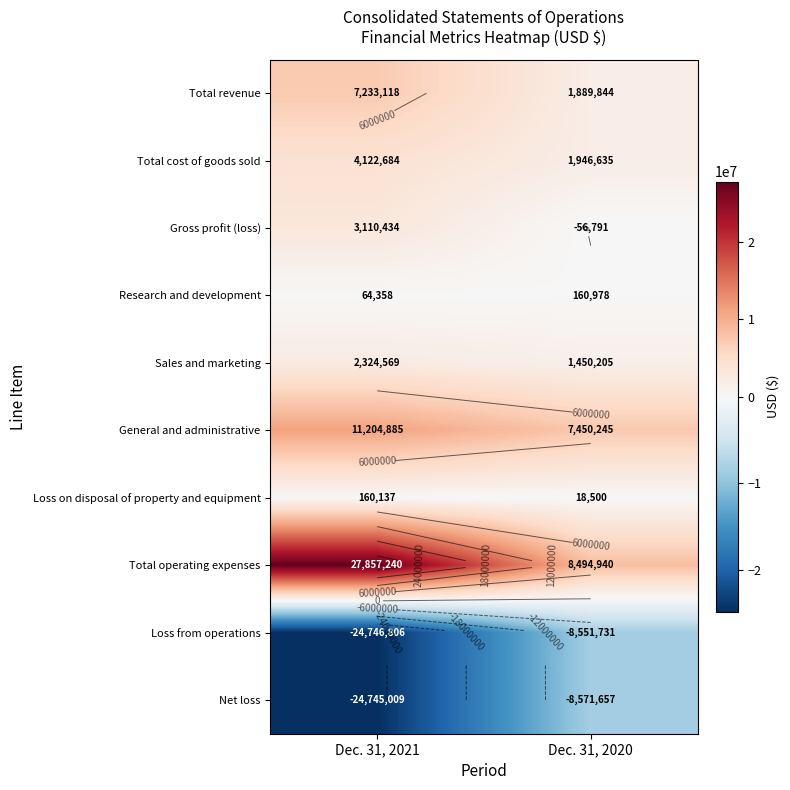

Is it true that Loss on disposal of property and equipment equals 160137 at Dec. 31, 2021?

True